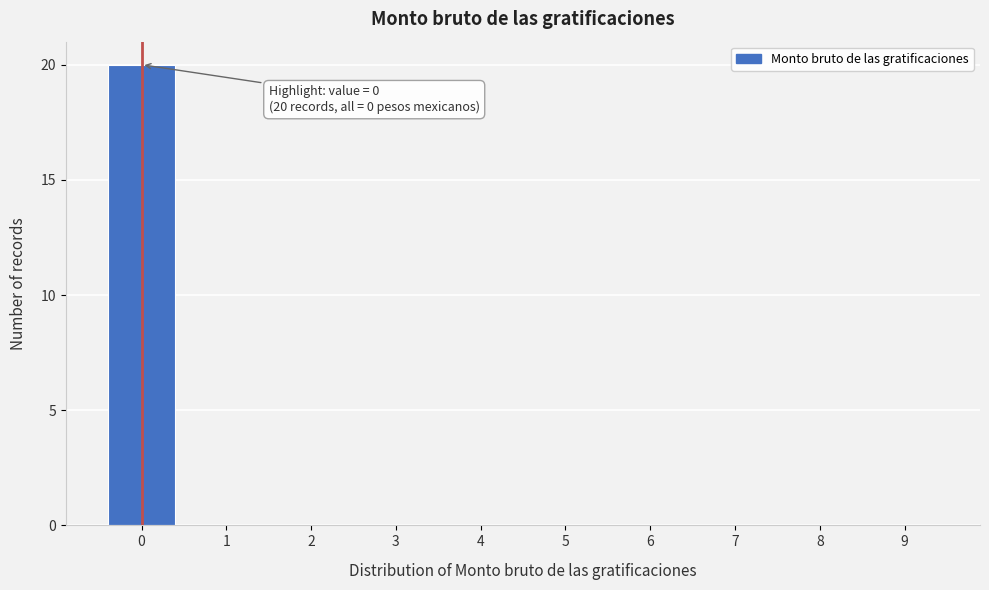

Reading left to right, transcribe all the data shown in this chart.

0=20	1=0	2=0	3=0	4=0	5=0	6=0	7=0	8=0	9=0